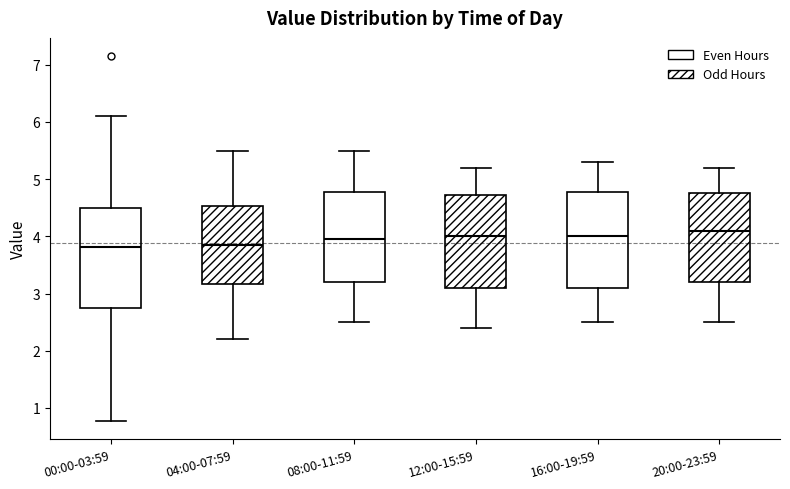

Where does the lower whisker of the box for 08:00-11:59 end on the y-axis? The values are not printed on the chart, so give them approximately, as read against the axis.

2.5